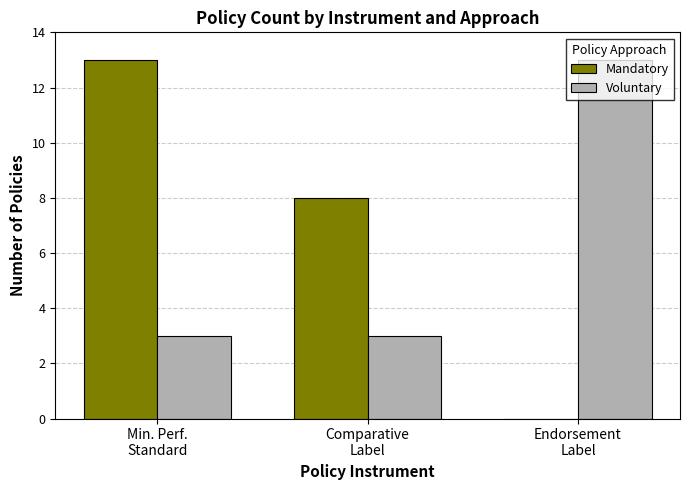

What is the maximum value for Mandatory?

13